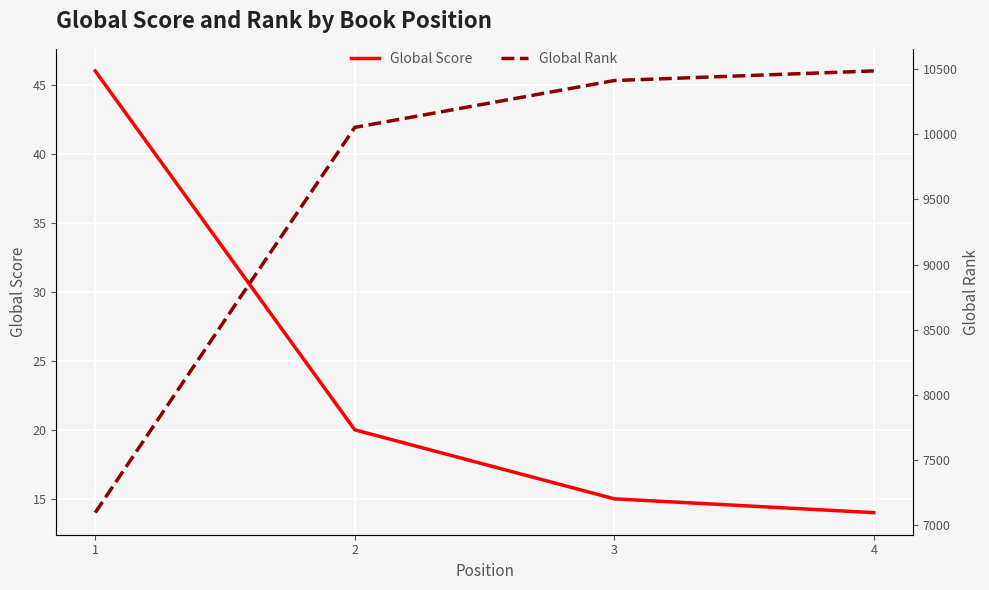

Reading left to right, what are all the values shown in this chart?

Global Score: 46	20	15	14
Global Rank: 7094	10053	10413	10487